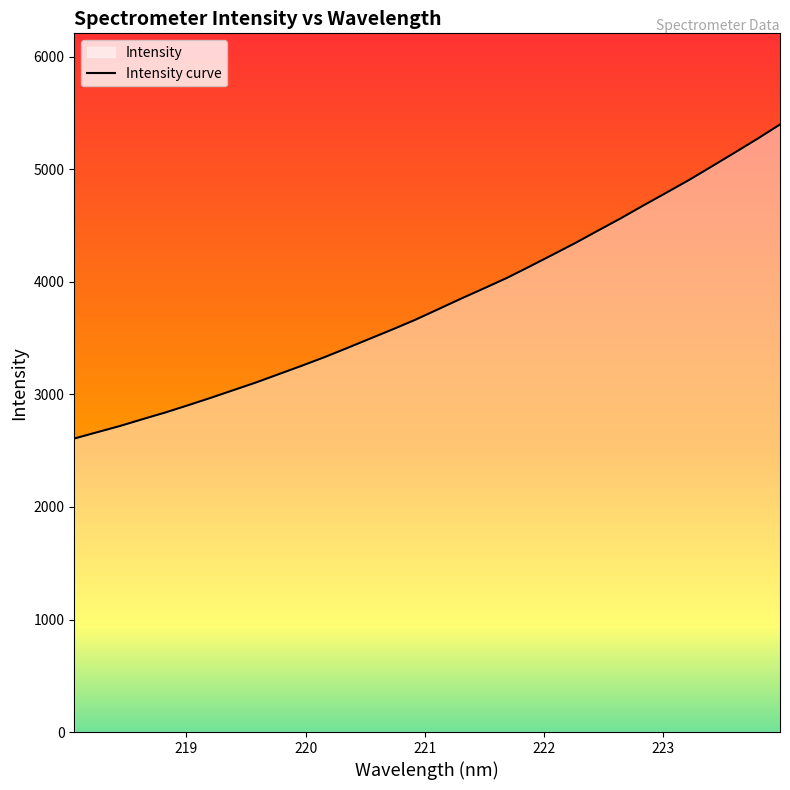

How many lines are shown in the chart?

1